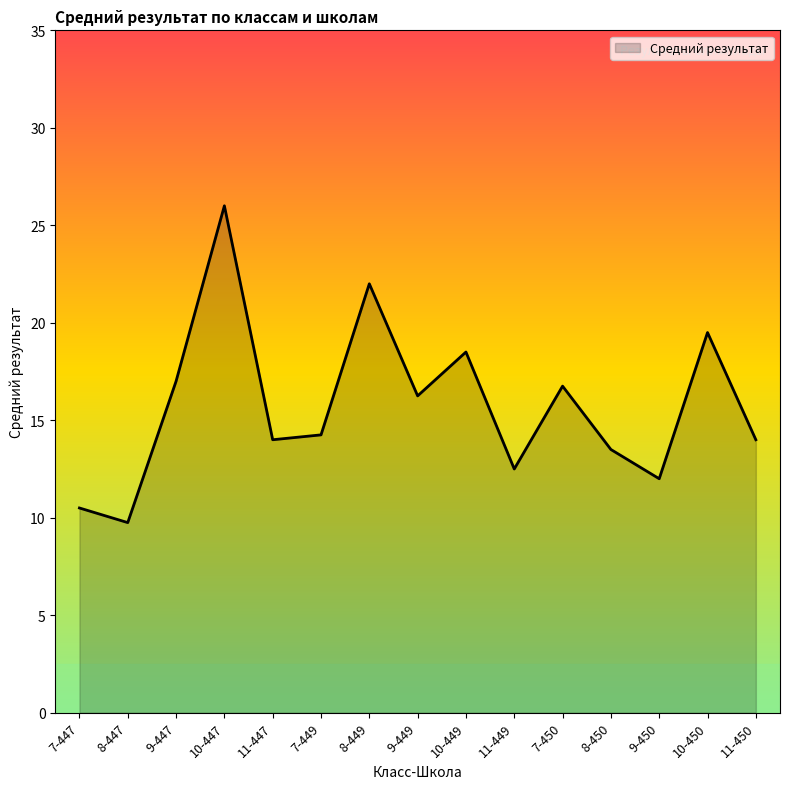

What is the sum of all values?

236.5